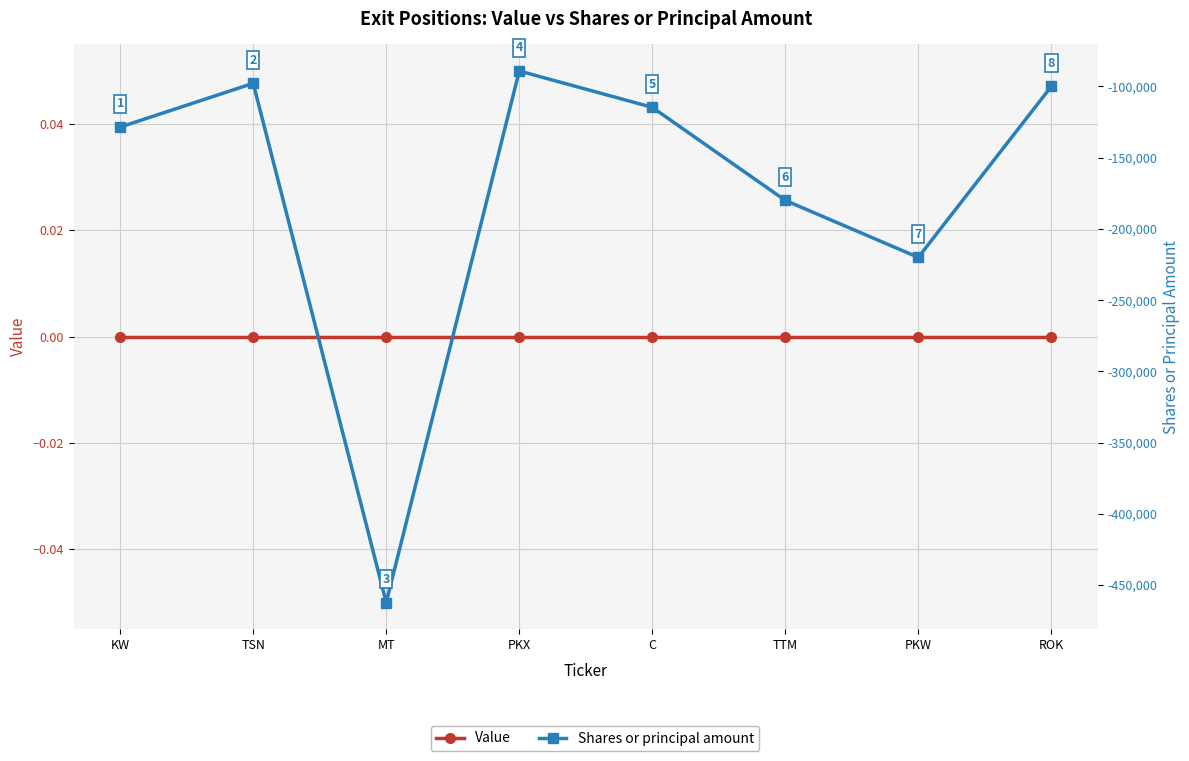

What are all the series names shown in the legend?

Value, Shares or principal amount